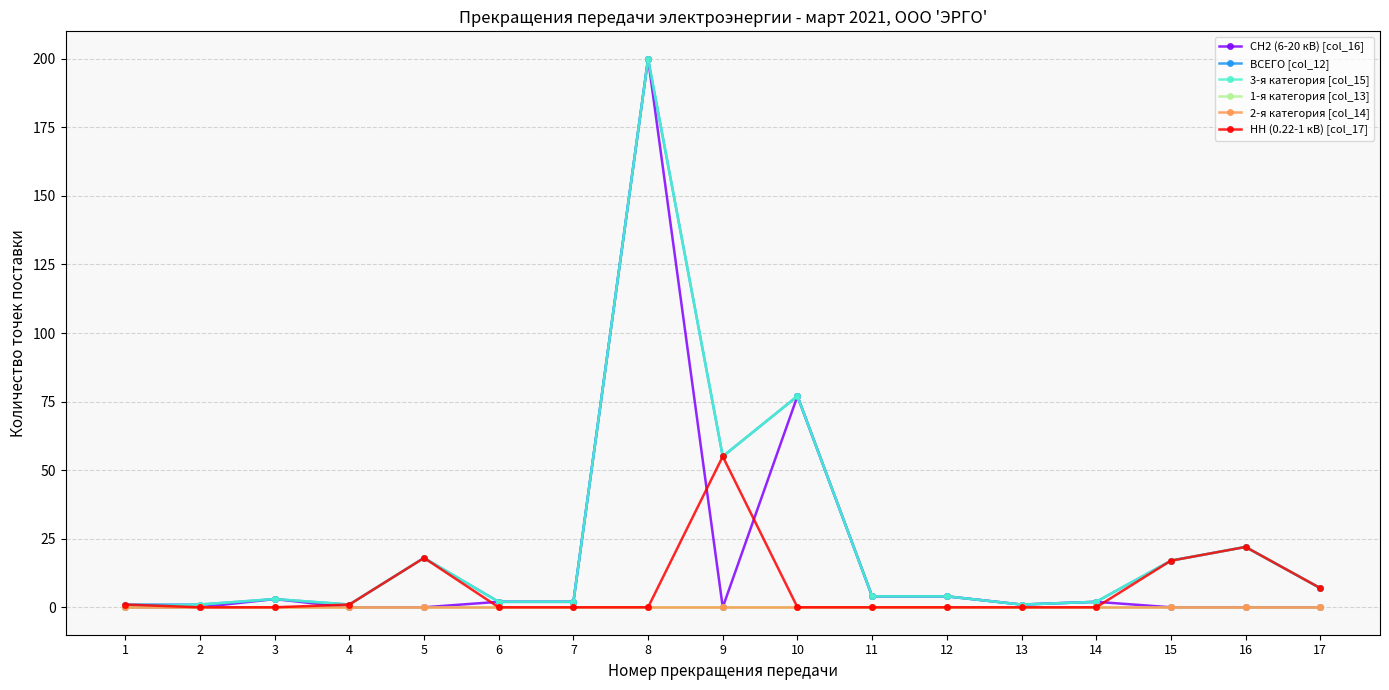

What are all the series names shown in the legend?

СН2 (6-20 кВ) [col_16], ВСЕГО [col_12], 3-я категория [col_15], 1-я категория [col_13], 2-я категория [col_14], НН (0.22-1 кВ) [col_17]